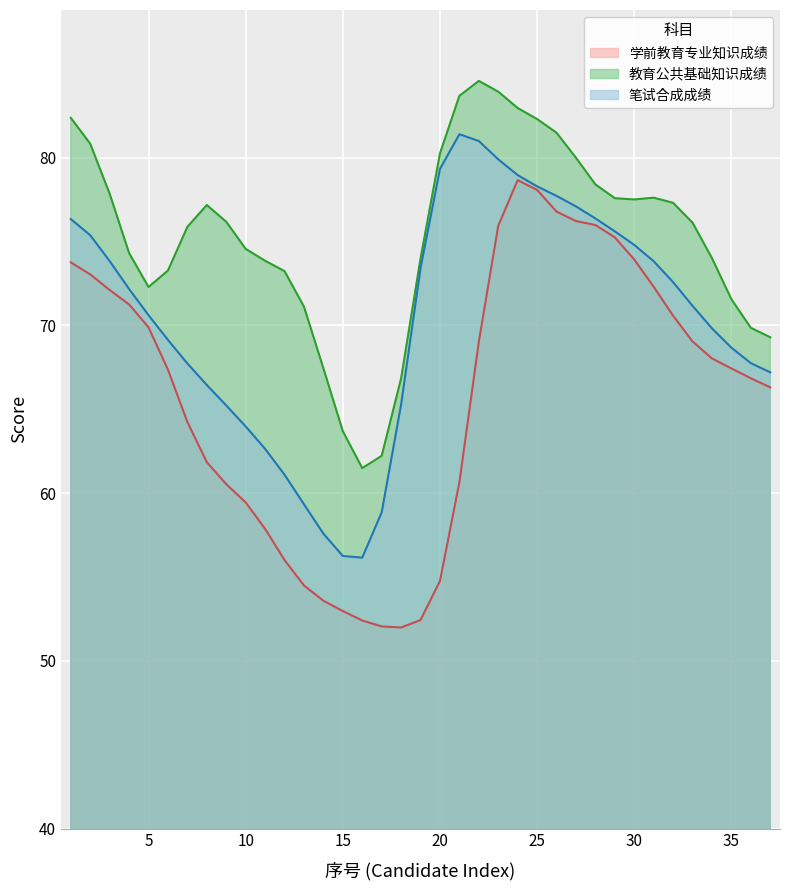

True or false: 教育公共基础知识成绩 and 学前教育专业知识成绩 intersect in this chart.

False